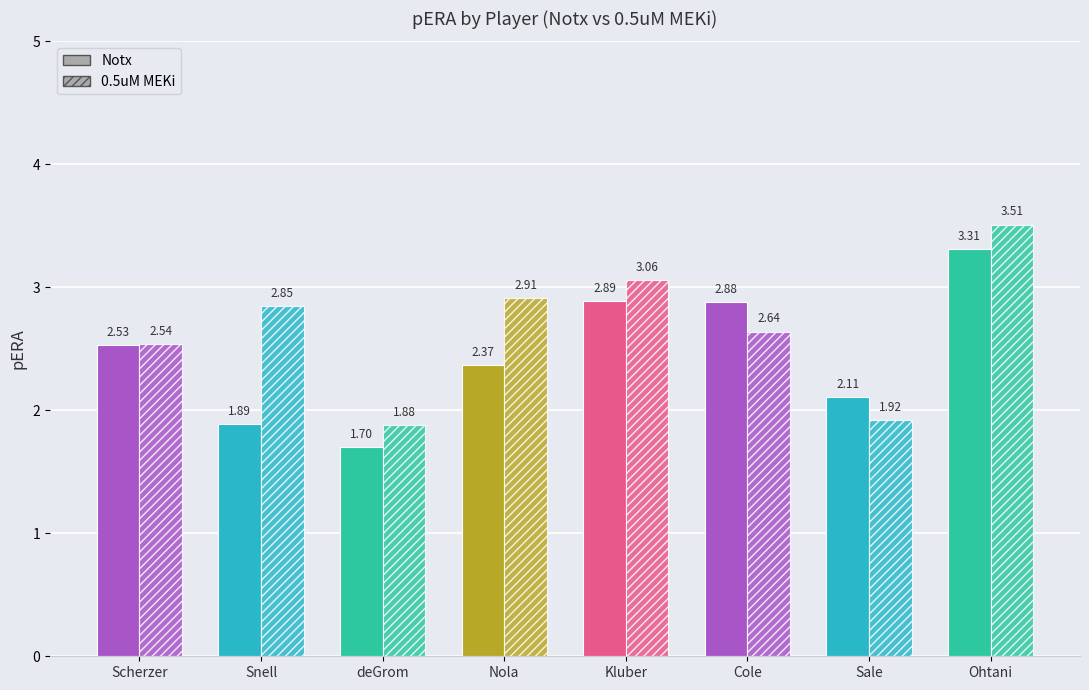

Reading right to left, what are all the values shown in this chart?

Notx: Ohtani=3.3	Sale=2.1	Cole=2.9	Kluber=2.9	Nola=2.4	deGrom=1.7	Snell=1.9	Scherzer=2.5
0.5uM MEKi: Ohtani=3.5	Sale=1.9	Cole=2.6	Kluber=3.1	Nola=2.9	deGrom=1.9	Snell=2.9	Scherzer=2.5